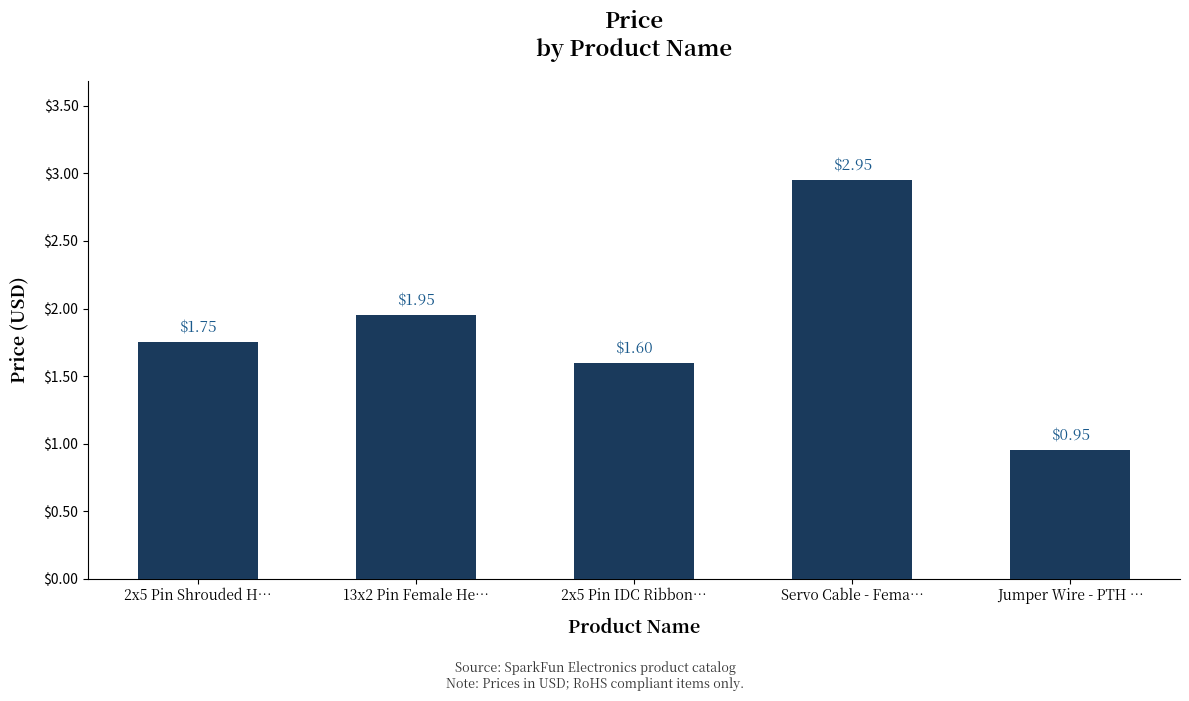

How many distinct data groups are displayed?

1